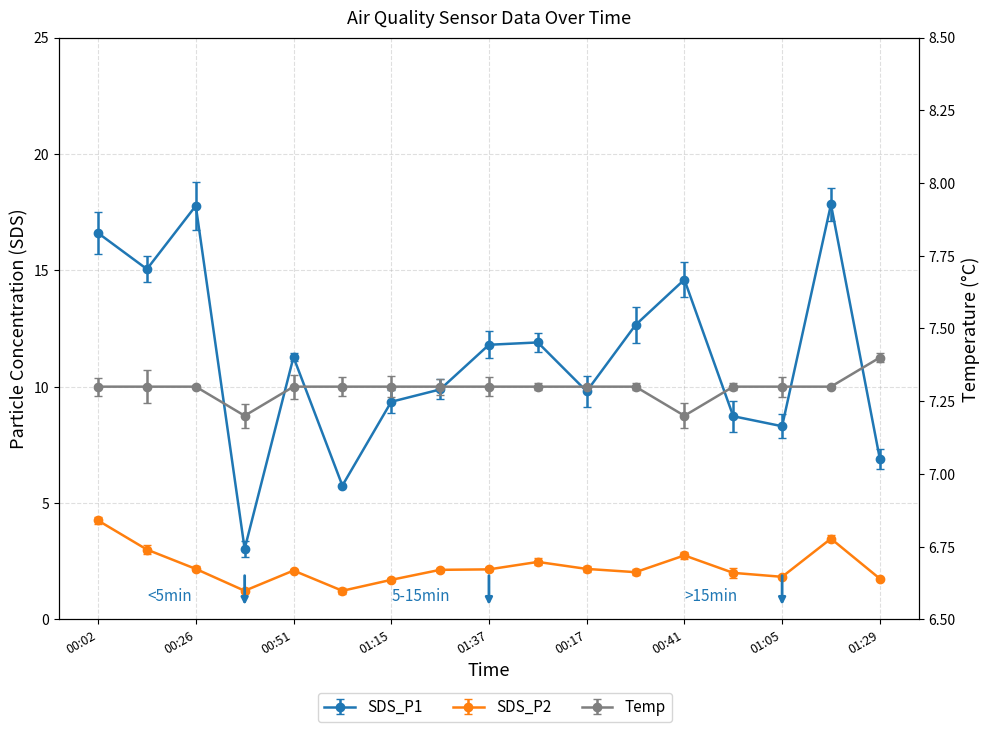

Reading left to right, list all the values displayed in this chart.

SDS_P1: 00:02=16.6	00:14=15.1	00:26=17.8	00:38=3.0	00:51=11.3	01:03=5.8	01:15=9.3	01:27=9.9	01:37=11.8	00:04=11.9	00:17=9.8	00:29=12.7	00:41=14.6	00:53=8.7	01:05=8.3	01:17=17.8	01:29=6.9
SDS_P2: 00:02=4.2	00:14=3.0	00:26=2.2	00:38=1.2	00:51=2.1	01:03=1.2	01:15=1.7	01:27=2.1	01:37=2.1	00:04=2.5	00:17=2.2	00:29=2.0	00:41=2.8	00:53=2.0	01:05=1.8	01:17=3.5	01:29=1.8
Temp: 00:02=7.3	00:14=7.3	00:26=7.3	00:38=7.2	00:51=7.3	01:03=7.3	01:15=7.3	01:27=7.3	01:37=7.3	00:04=7.3	00:17=7.3	00:29=7.3	00:41=7.2	00:53=7.3	01:05=7.3	01:17=7.3	01:29=7.4